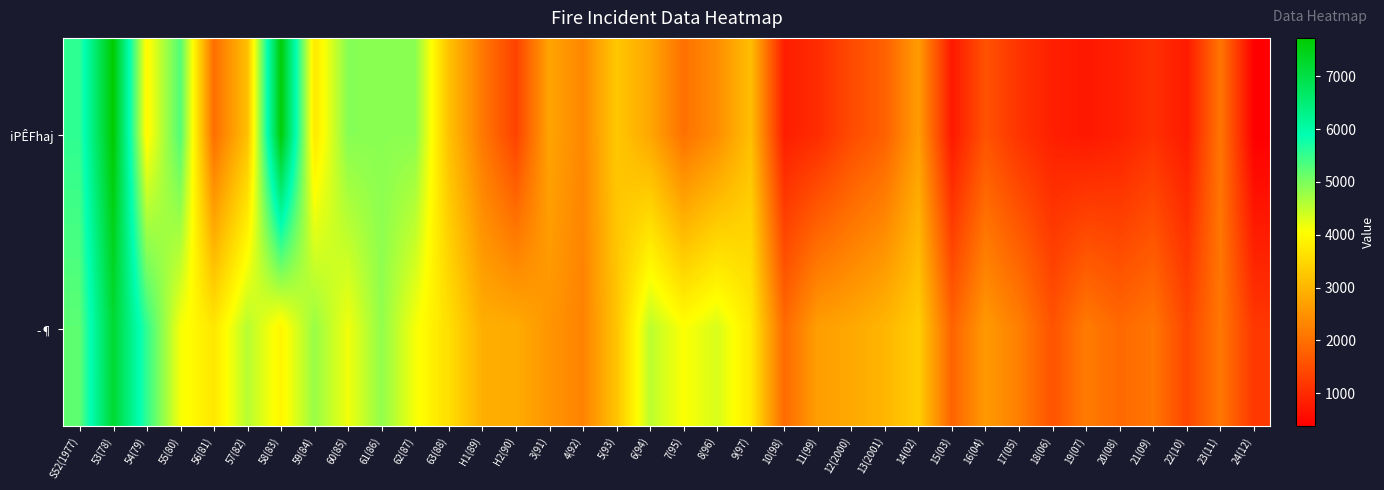

At how many categories does at least one series exceed 2511?

25